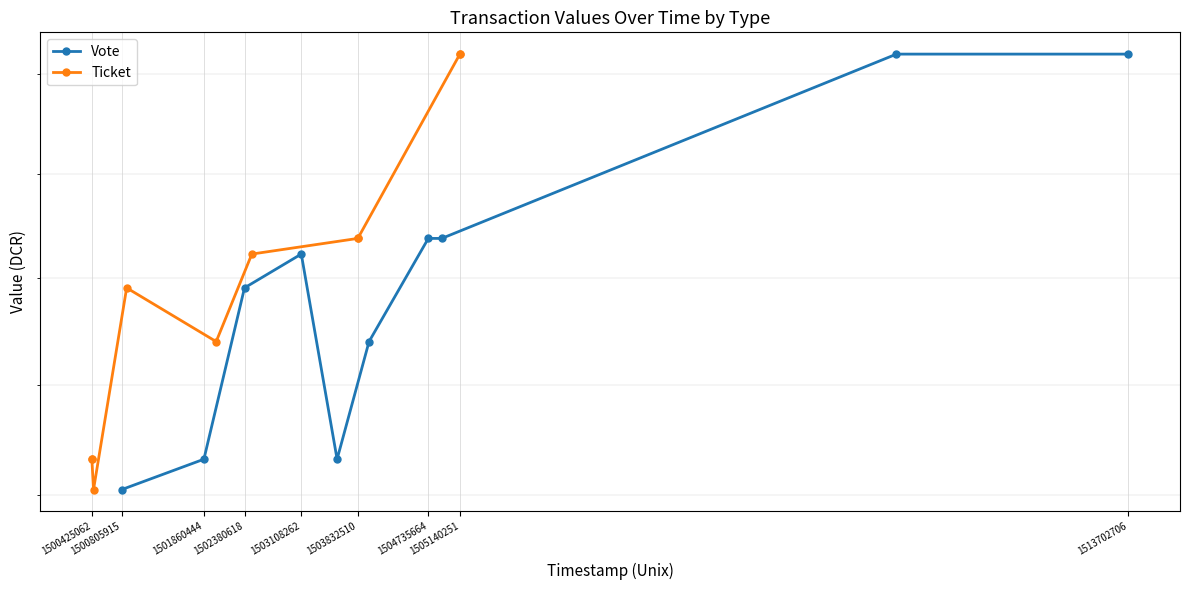

True or false: Vote has more than 2 points higher than both neighbors.

False